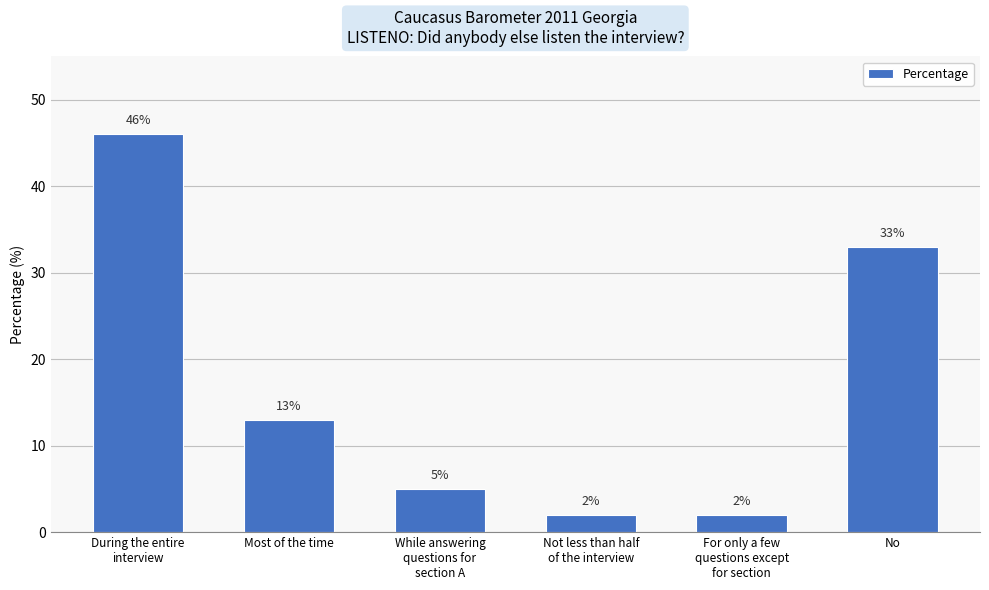

How many distinct data groups are displayed?

1